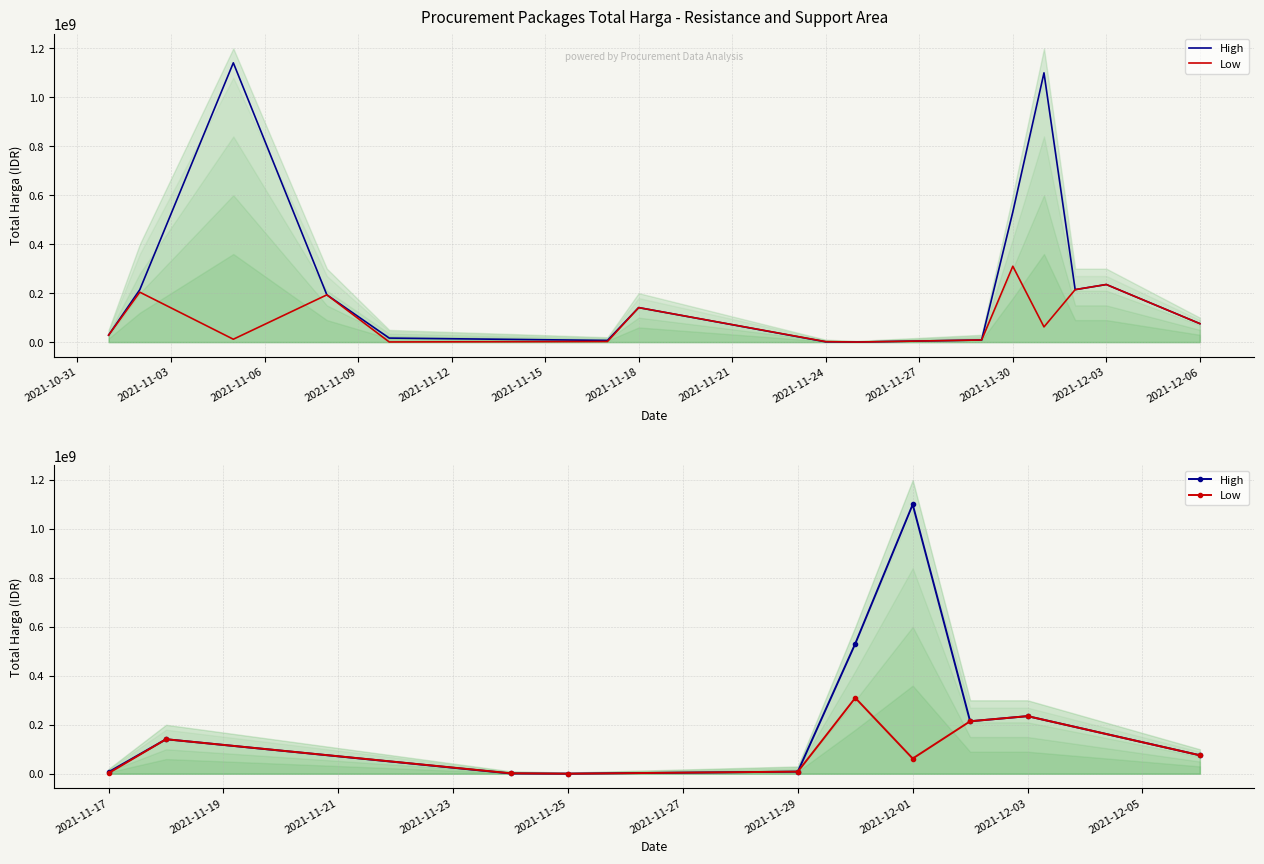

Which series has the largest range (max minus min)?

High